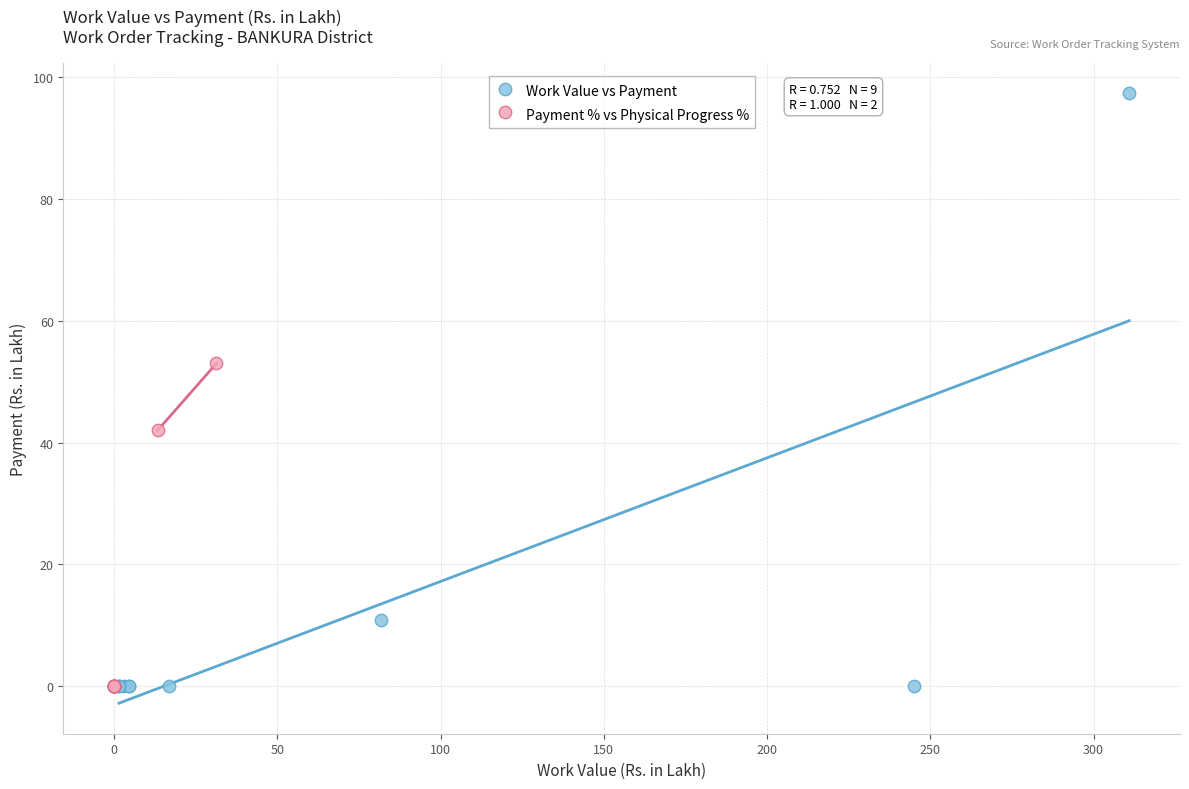

Which series contains the highest Y value?

Work Value vs Payment